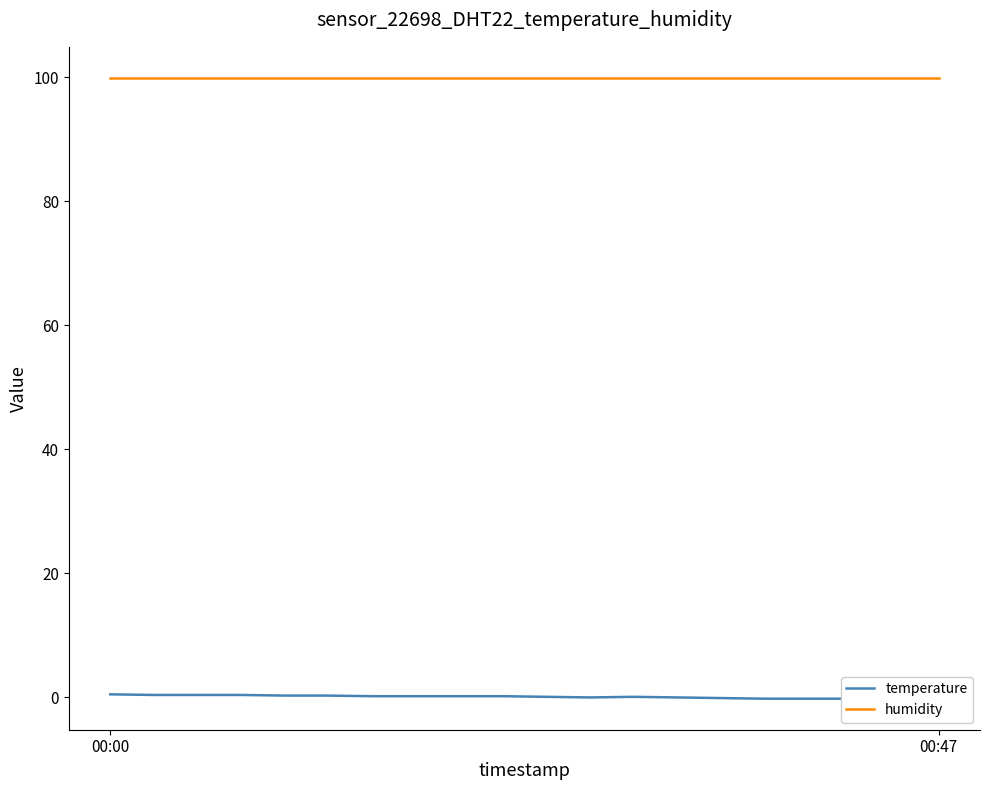

Is this an area chart (filled region under the line)?

No